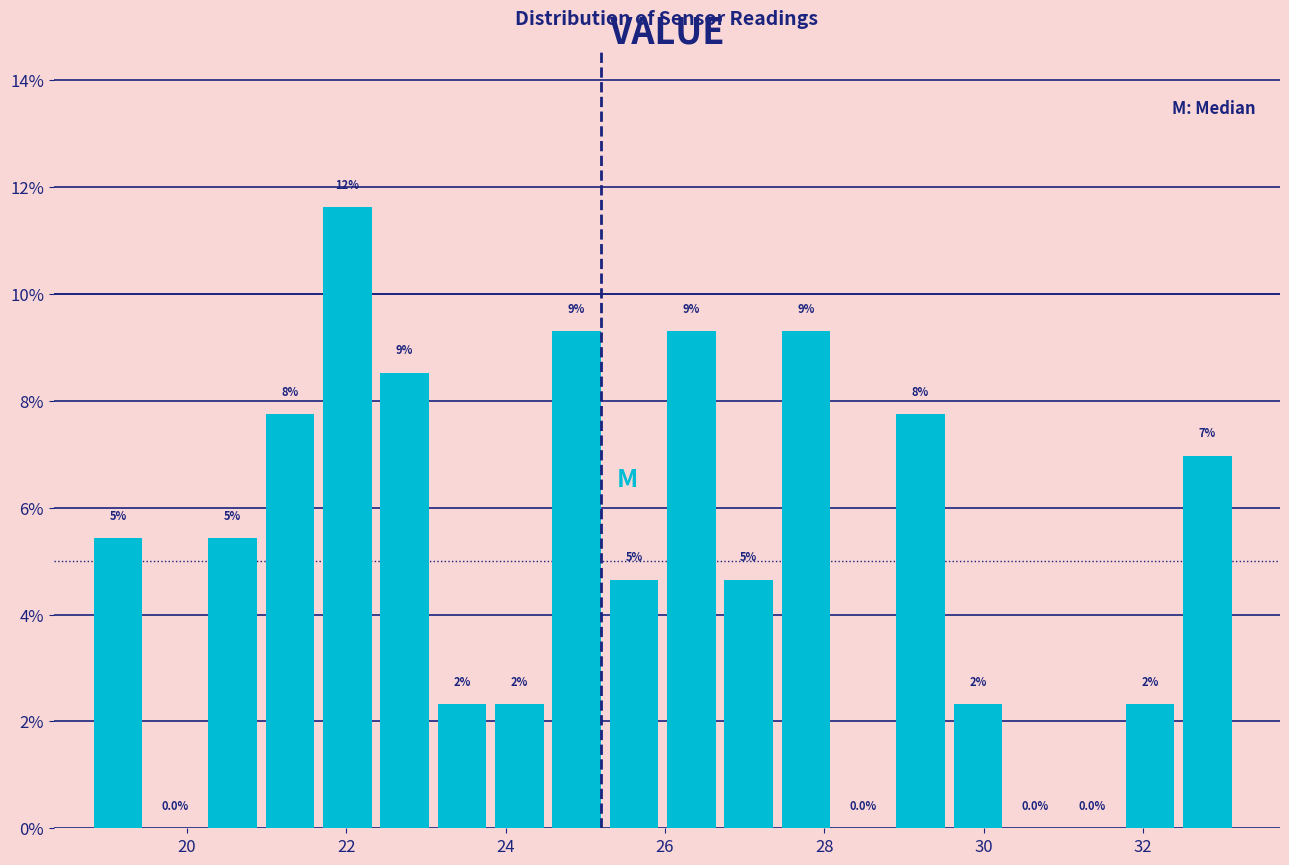

Around what value on the x-axis is the tallest bar? Give the approximate position of its centre, as read against the axis.

22.0